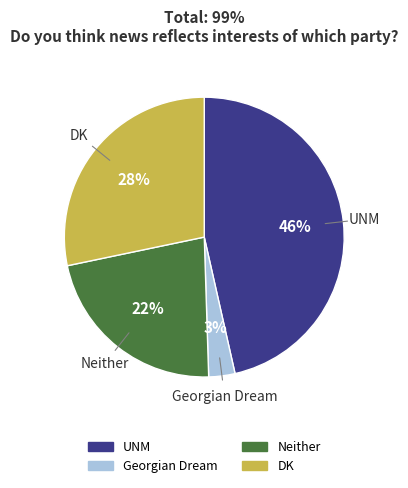

Count the number of slices in the pie.

4